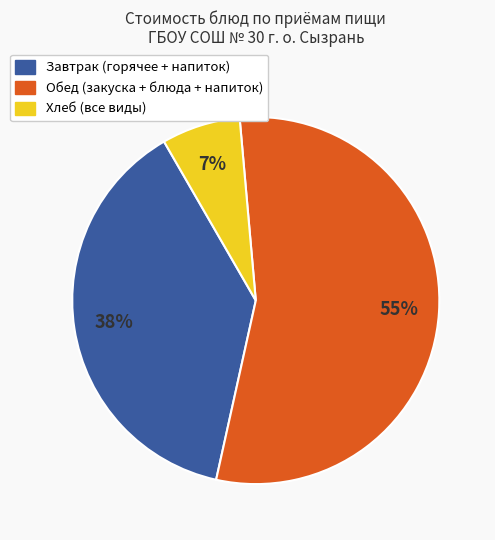

Is there any slice that represents more than half of the pie?

Yes